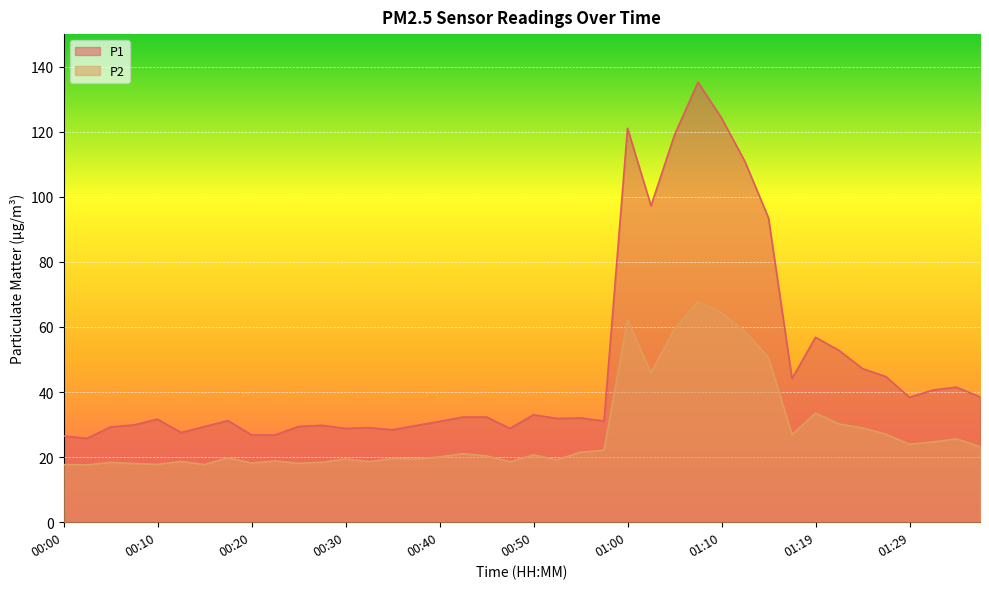

At which label does P2 first exceed 20?

00:40